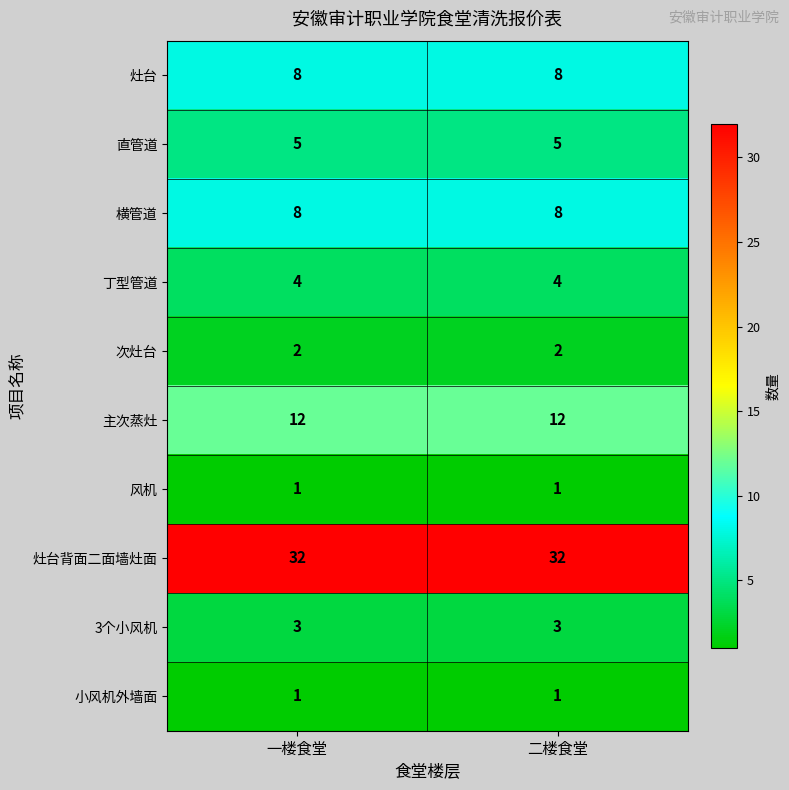

Is it true that 横管道 equals 3 at 一楼食堂?

False